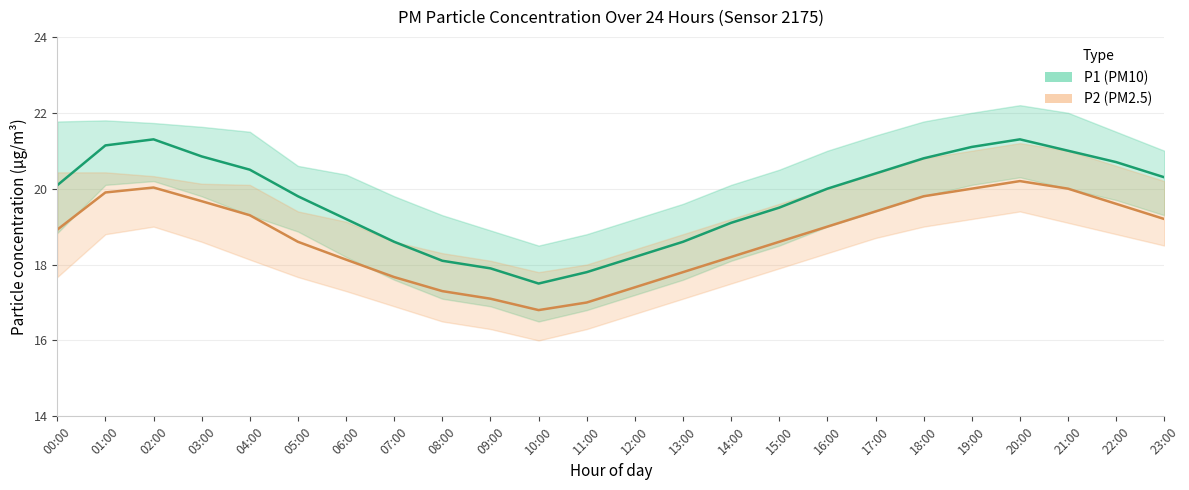

List the series in order of their peak value, lowest first.

P2_lower, P2, P1_lower, P2_upper, P1, P1_upper